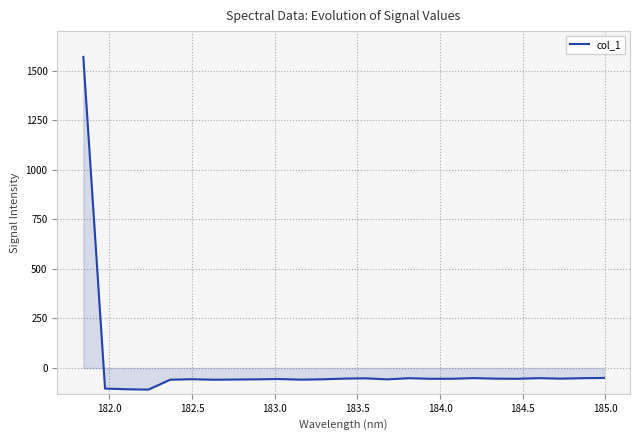

What is the greatest value displayed?

1569.8